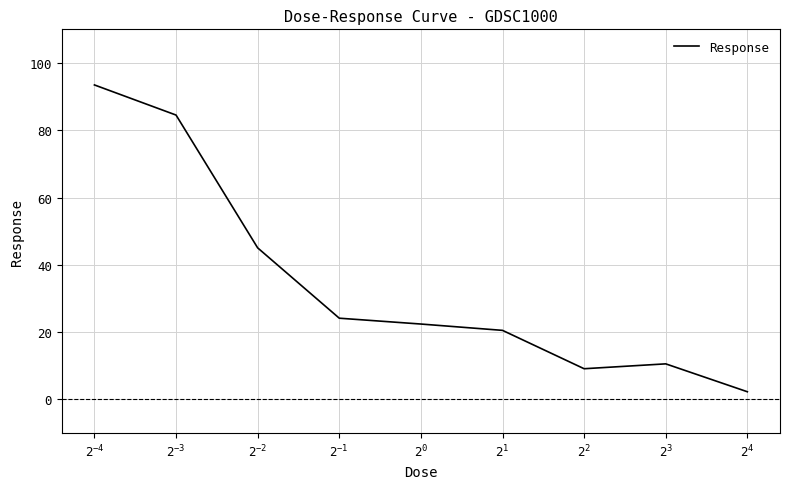

What is the maximum value shown in the chart?

93.5